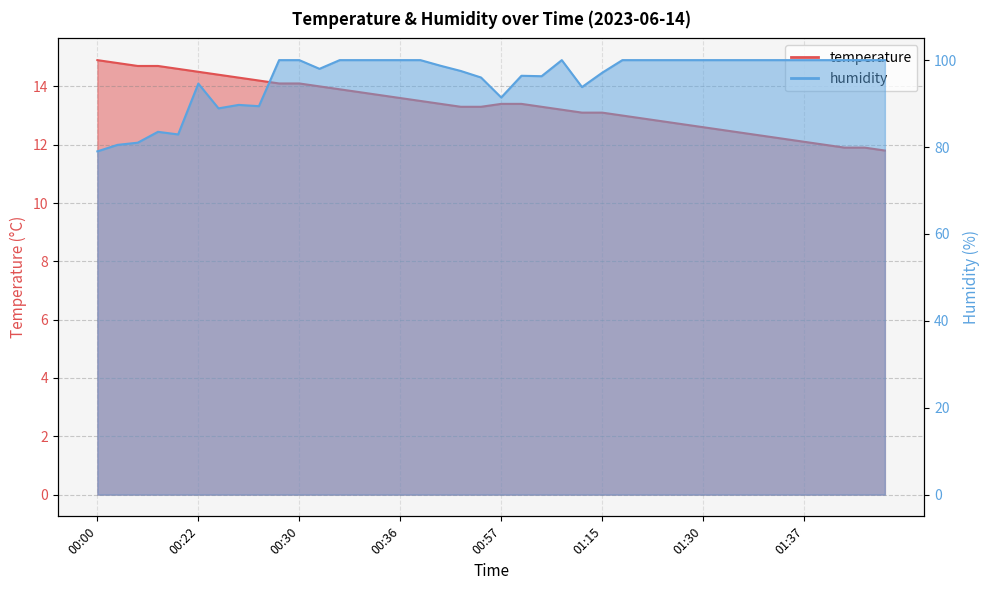

At 00:39, list the series in order from smallest to largest.

temperature, humidity